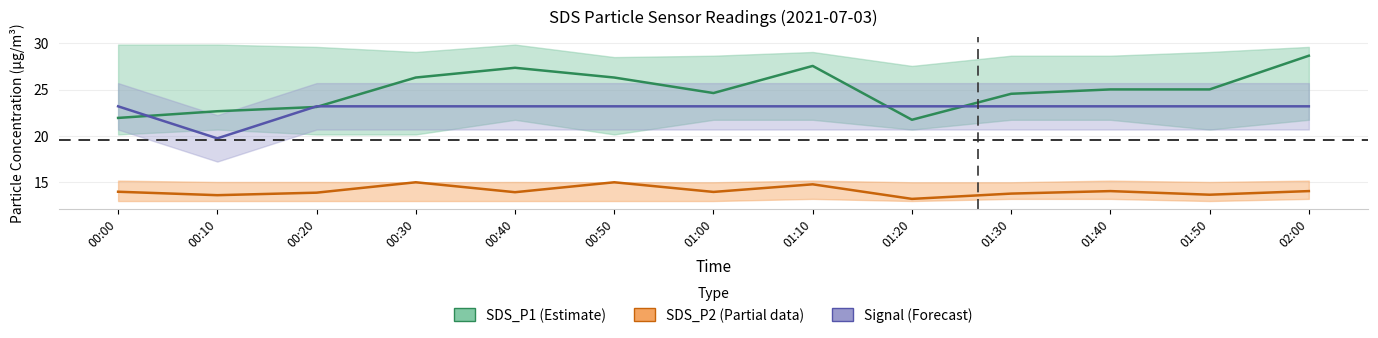

The SDS_P2 series shows 20.2 at 01:40. True or false?

False